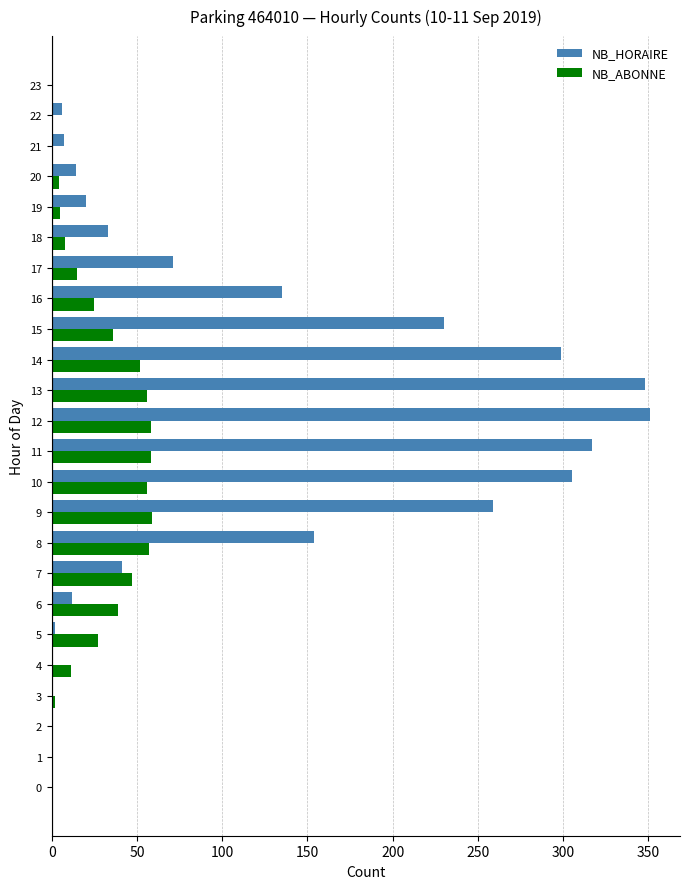

Which series changed the most between 9 and 11?

NB_HORAIRE